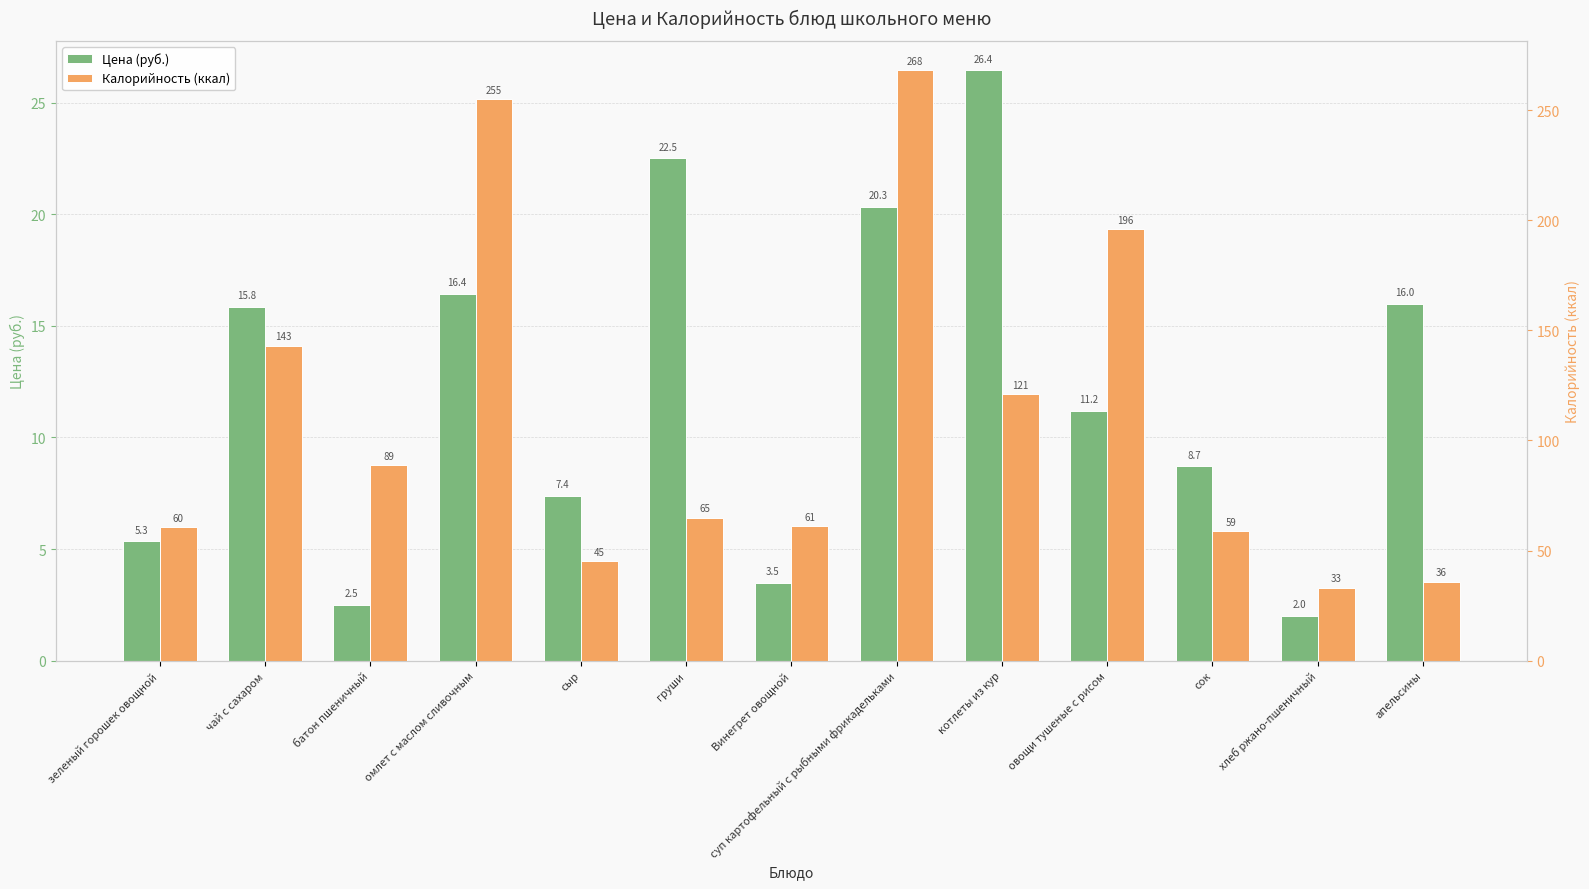

The Калорийность (ккал) series shows 33.1 at хлеб ржано-пшеничный. True or false?

True